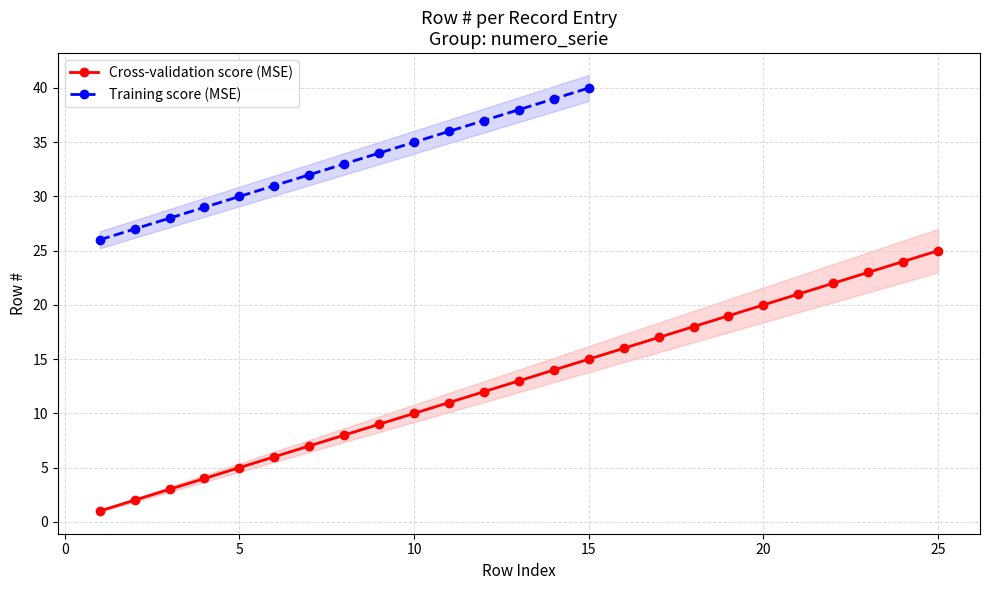

What is the sum of all Cross-validation score (MSE) values?

325